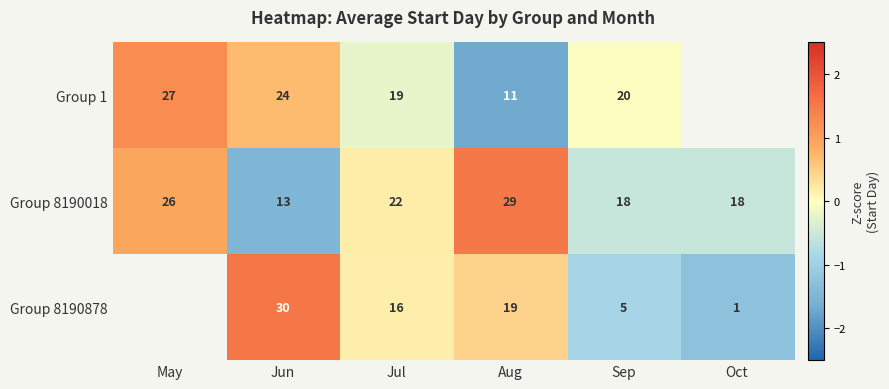

At which label does Group 8190018 reach its minimum?

Jun